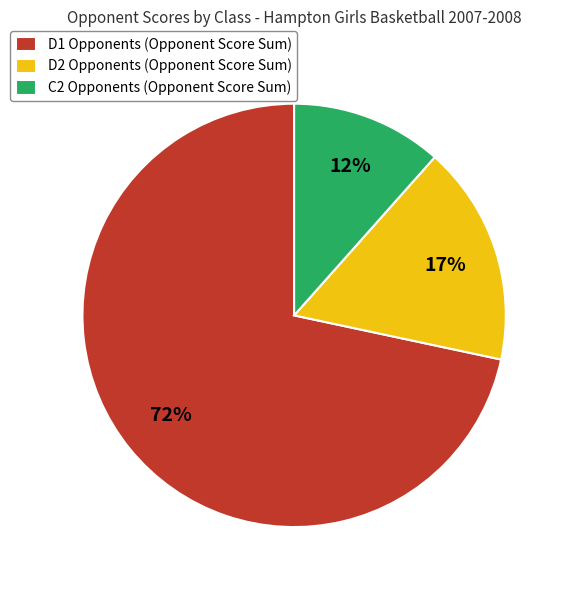

To the nearest percent, what is the combined percentage of D1 Opponents (Opponent Score Sum) and D2 Opponents (Opponent Score Sum)?

88%